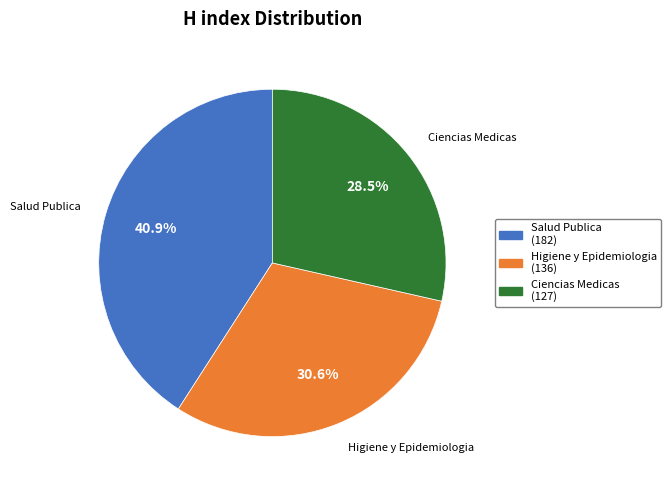

To the nearest percent, what is the difference between the largest and smallest slice percentages?

12%